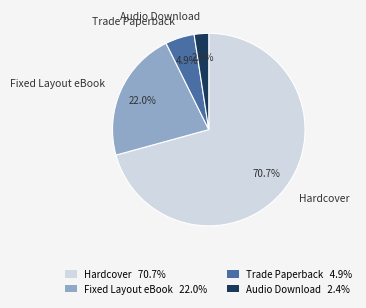

Is there a majority slice in this chart?

Yes